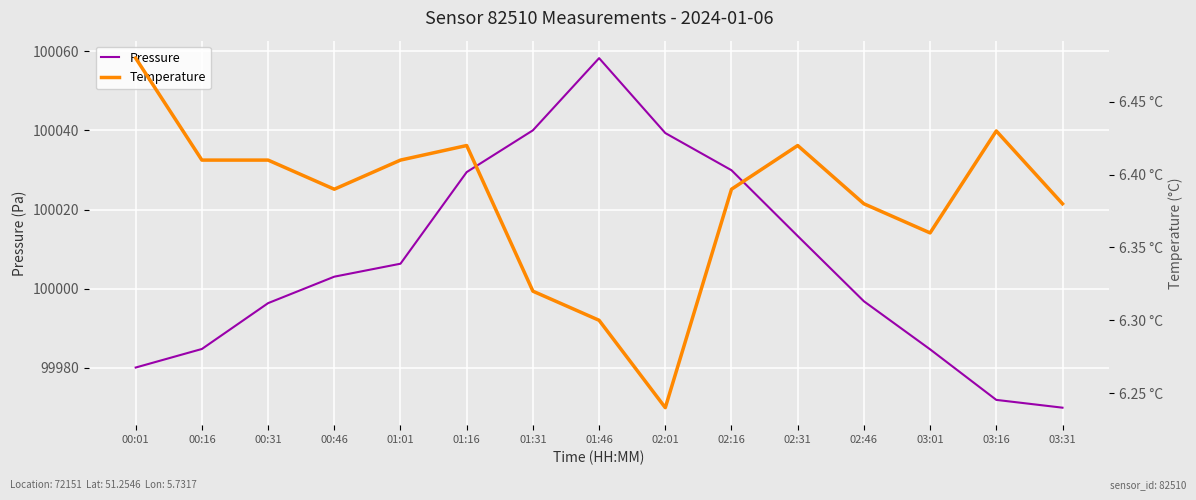

What is the value of the Pressure point at the 8th from the left?

100058.3